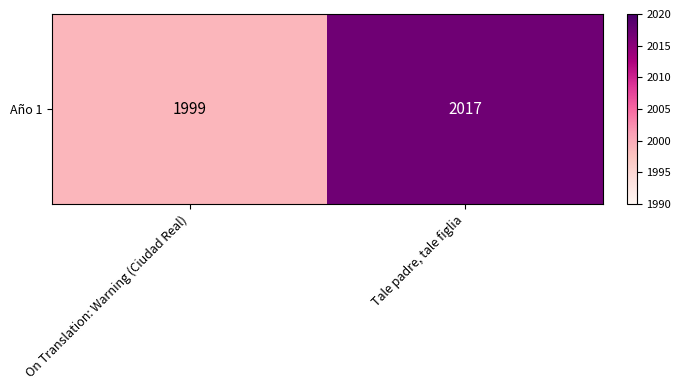

Is it true that the value at On Translation: Warning (Ciudad Real) is 671?

False